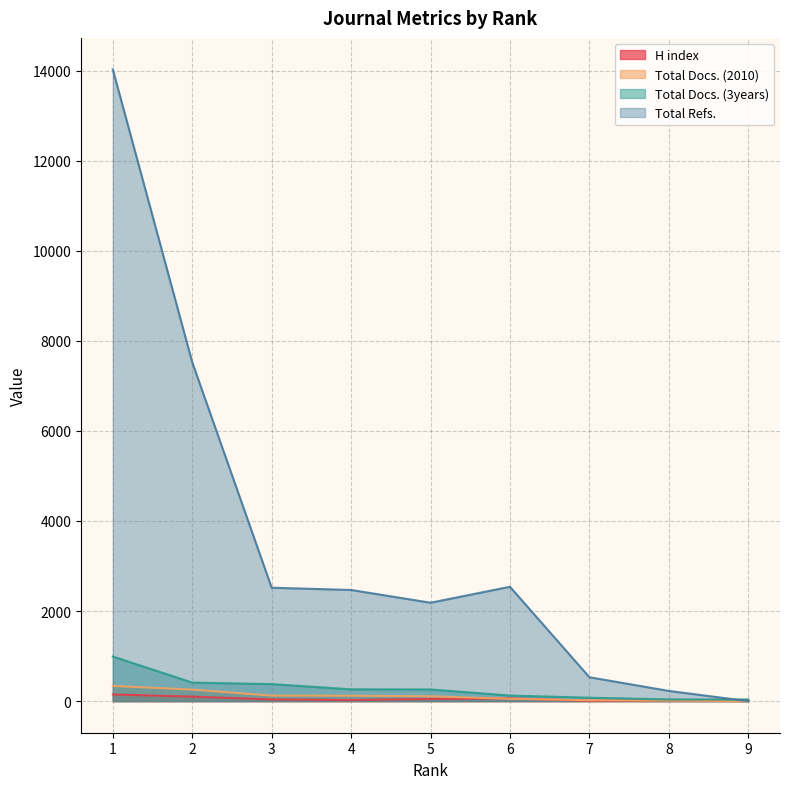

Count the number of data series in this chart.

4